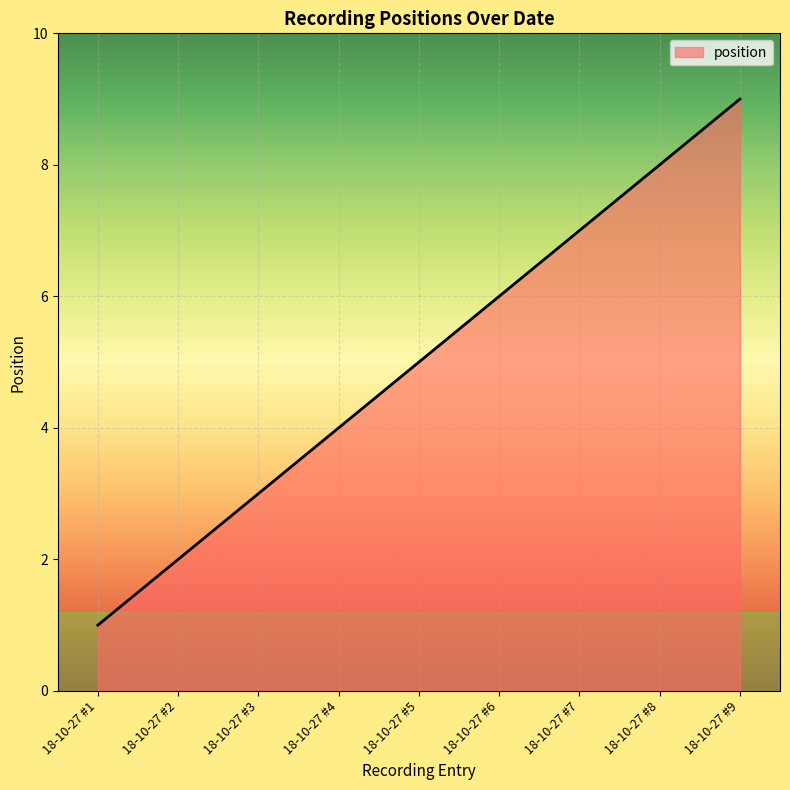

Reading left to right, list all the values displayed in this chart.

18-10-27 #1=1	18-10-27 #2=2	18-10-27 #3=3	18-10-27 #4=4	18-10-27 #5=5	18-10-27 #6=6	18-10-27 #7=7	18-10-27 #8=8	18-10-27 #9=9